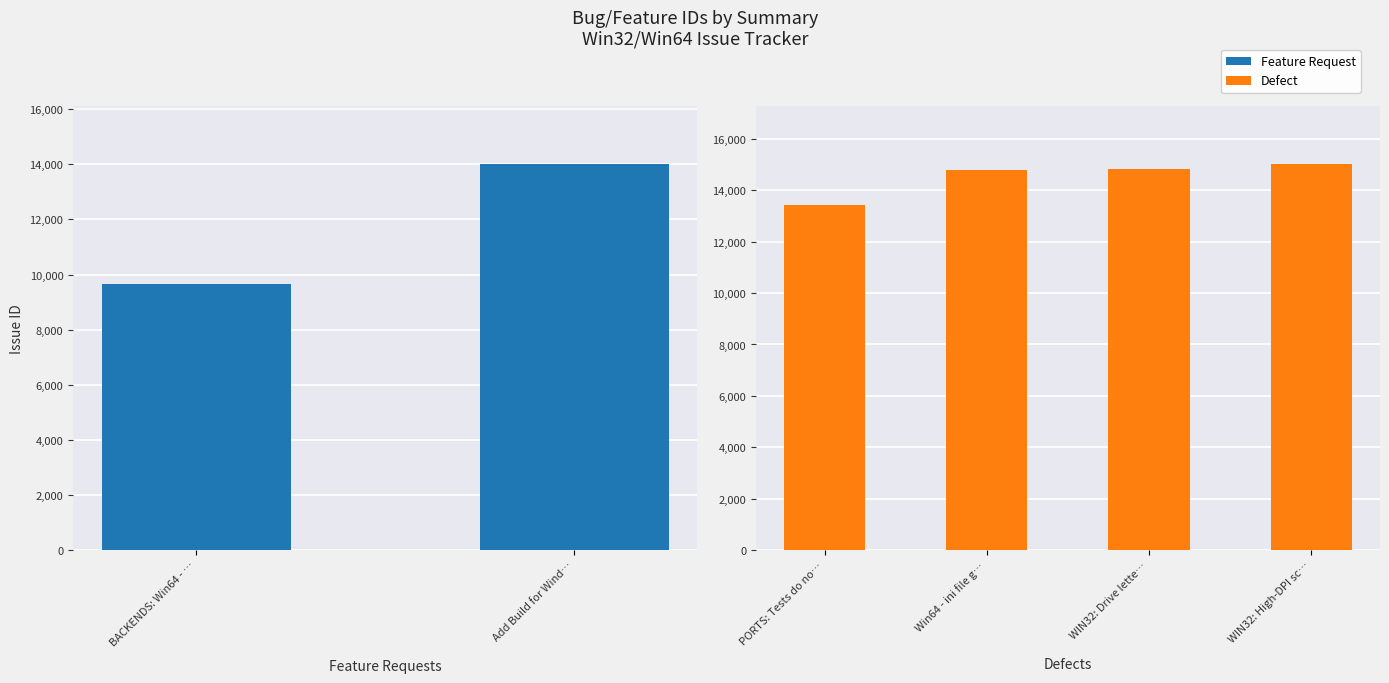

Reading right to left, transcribe all the data shown in this chart.

15012	14818	14789	14000	13423	9664